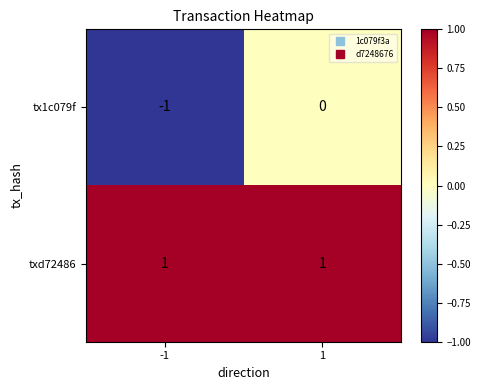

Rank the series by their maximum value, from lowest to highest.

tx1c079f, txd72486